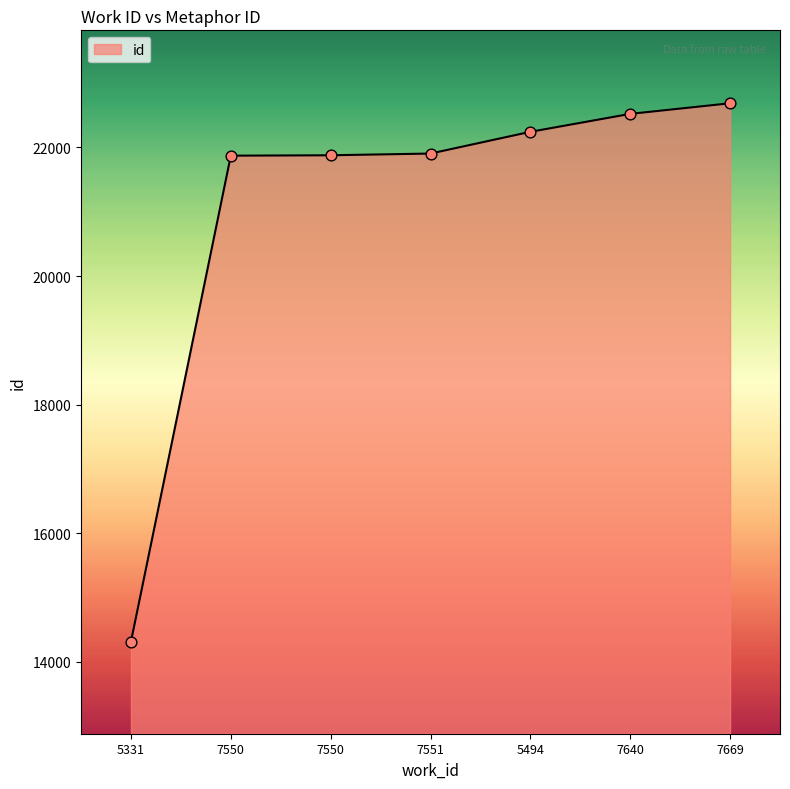

What is the ratio of the value at 7550 to the value at 7550?

1.0